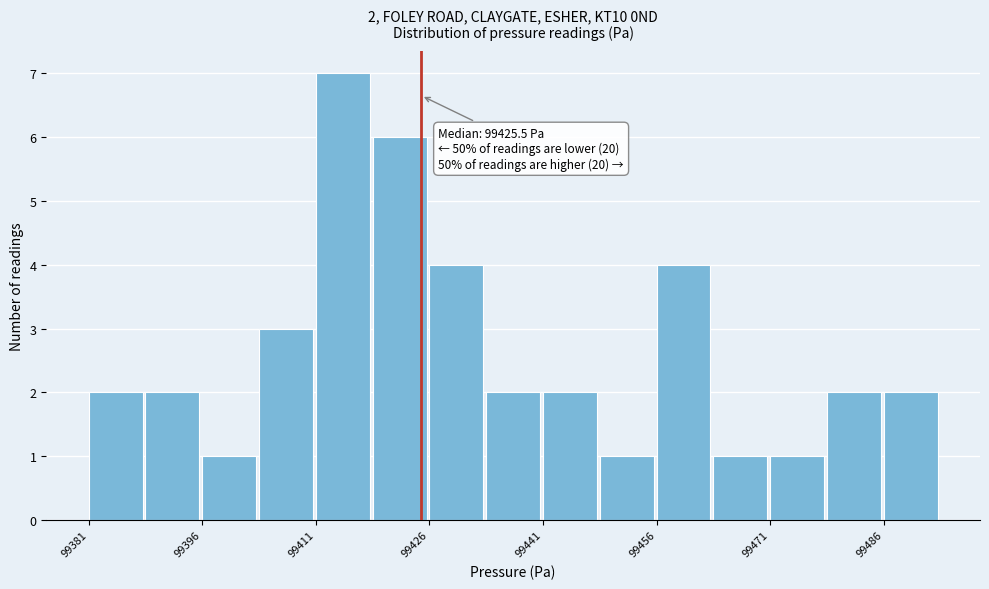

Read against the x-axis, roughly where is the centre of the tallest bar?

99416